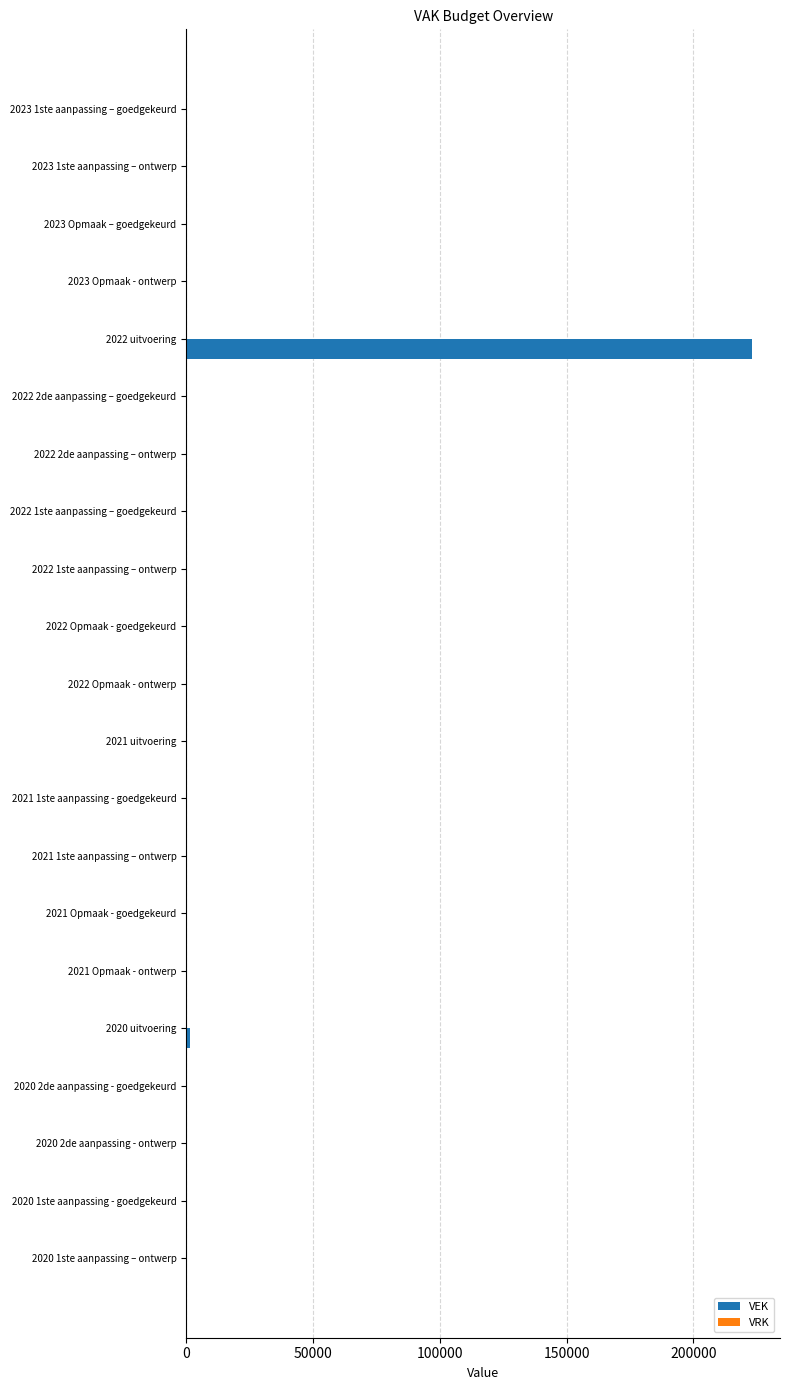

Reading top to bottom, what are all the values shown in this chart?

2023 1ste aanpassing – goedgekeurd=0	2023 1ste aanpassing – ontwerp=0	2023 Opmaak – goedgekeurd=0	2023 Opmaak - ontwerp=0	2022 uitvoering=223033	2022 2de aanpassing – goedgekeurd=0	2022 2de aanpassing – ontwerp=0	2022 1ste aanpassing – goedgekeurd=0	2022 1ste aanpassing – ontwerp=0	2022 Opmaak - goedgekeurd=0	2022 Opmaak - ontwerp=0	2021 uitvoering=0	2021 1ste aanpassing - goedgekeurd=0	2021 1ste aanpassing – ontwerp=0	2021 Opmaak - goedgekeurd=0	2021 Opmaak - ontwerp=0	2020 uitvoering=1564	2020 2de aanpassing - goedgekeurd=0	2020 2de aanpassing - ontwerp=0	2020 1ste aanpassing - goedgekeurd=0	2020 1ste aanpassing – ontwerp=0